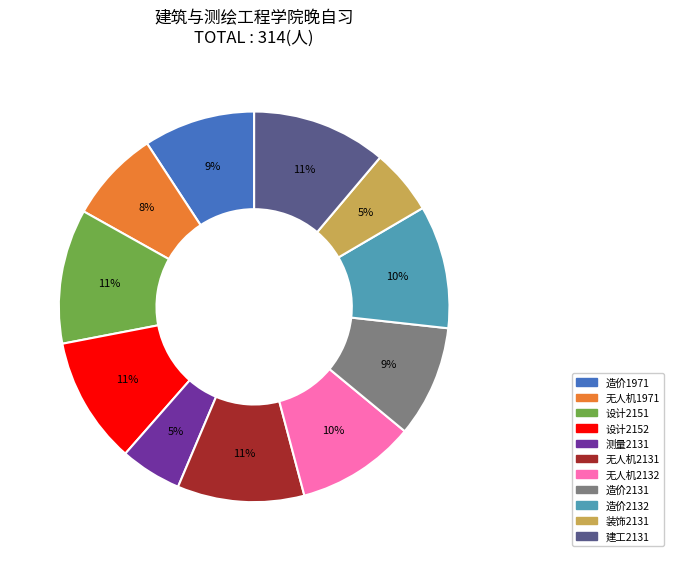

Does 设计2151 represent more than half of the total?

No